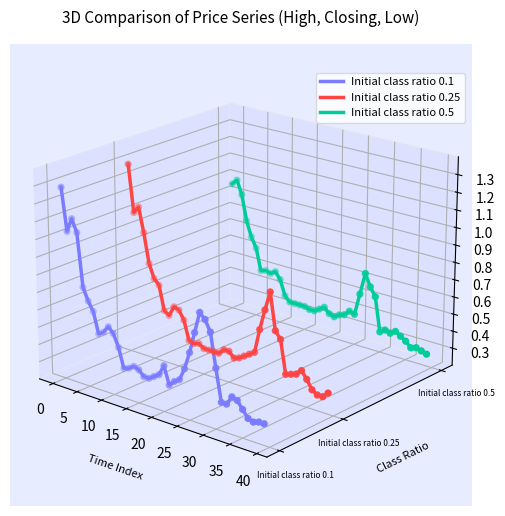

Is the value of Initial class ratio 0.5 at −5 greater than the value of Initial class ratio 0.25 at 16?

Yes